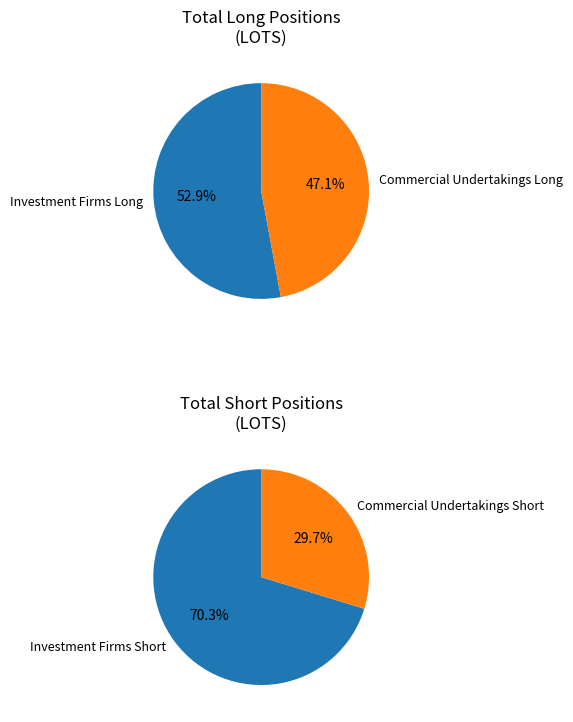

How many slices are in this pie chart?

4